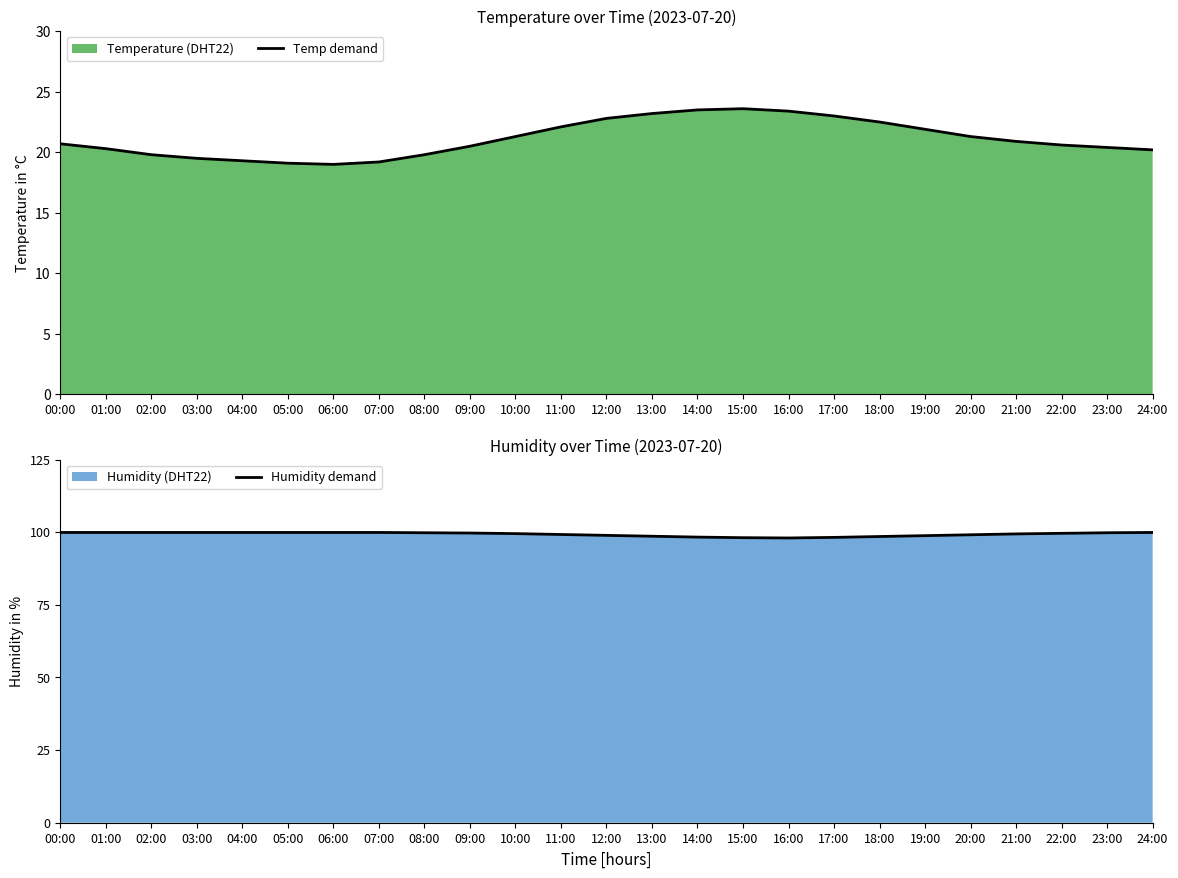

At 03:00, list the series in order from smallest to largest.

Temp demand, Humidity demand